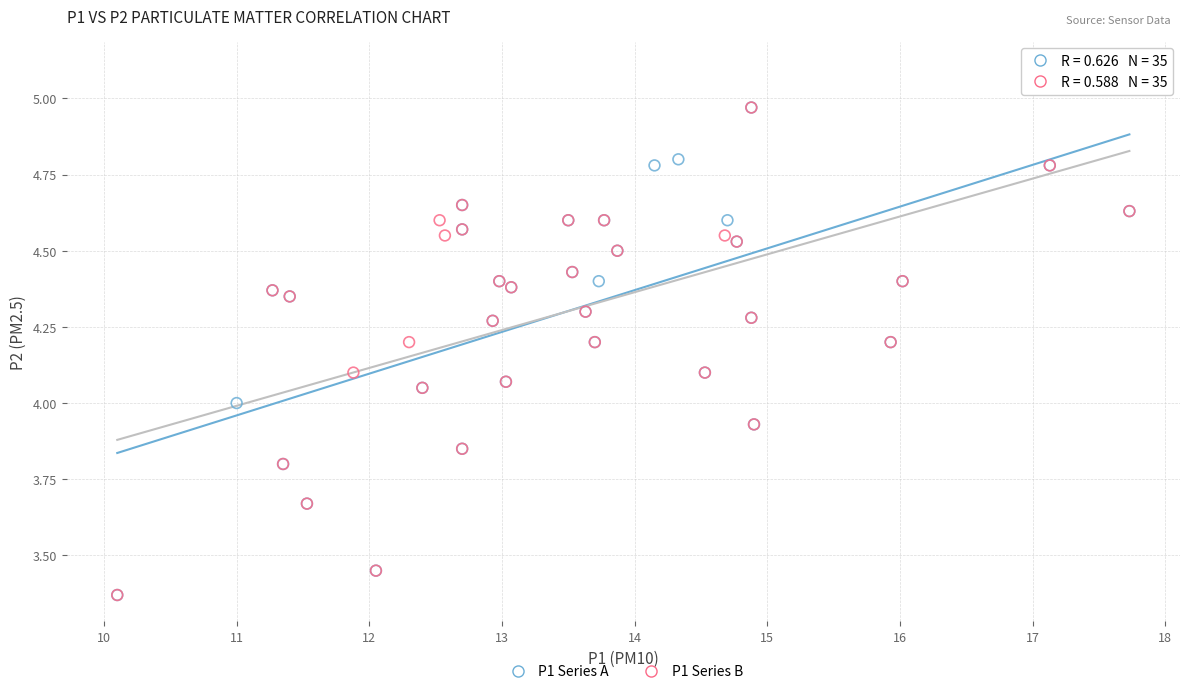

What are all the series names shown in the legend?

P1 Series A, P1 Series B